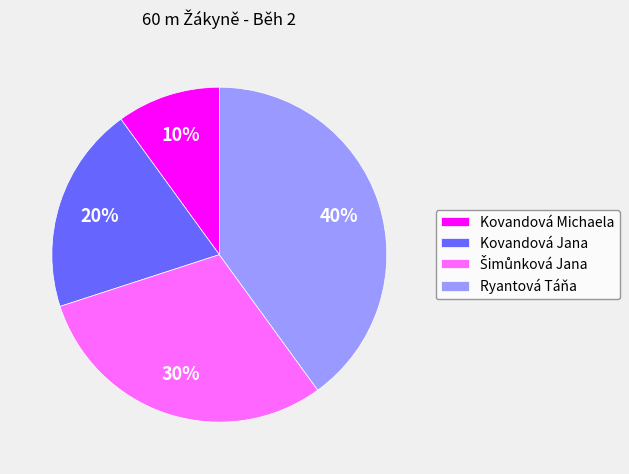

To the nearest percent, what portion does Kovandová Michaela represent?

10%